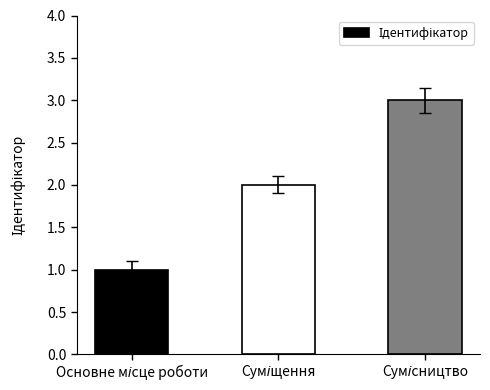

What is the greatest value displayed?

3